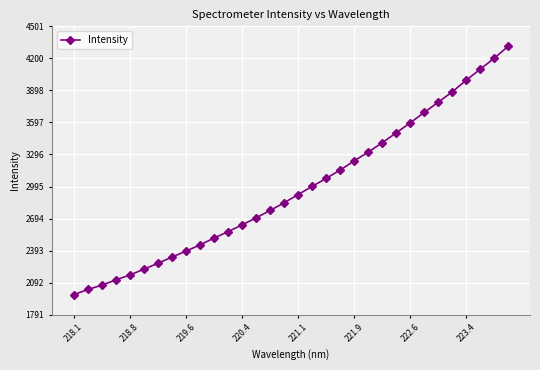

What is the difference between the maximum and second lowest values?

2286.5